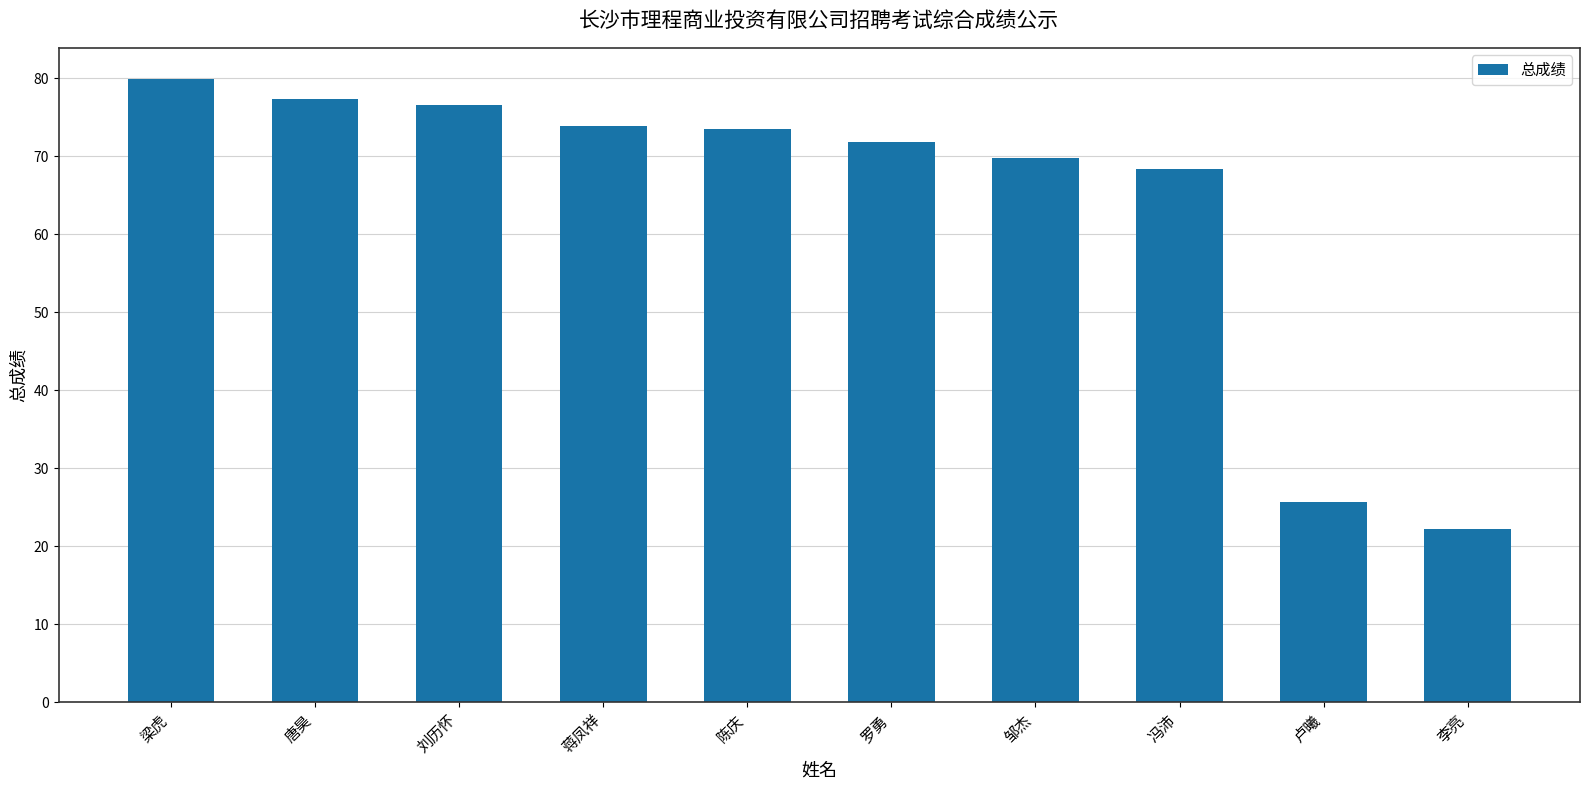

Which label corresponds to the largest value in the chart?

梁虎